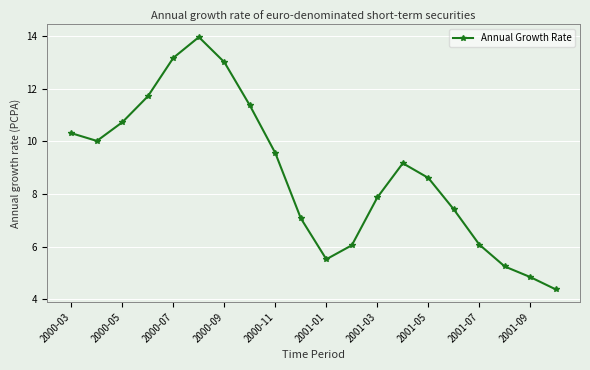

What is the sum of all values?

176.1